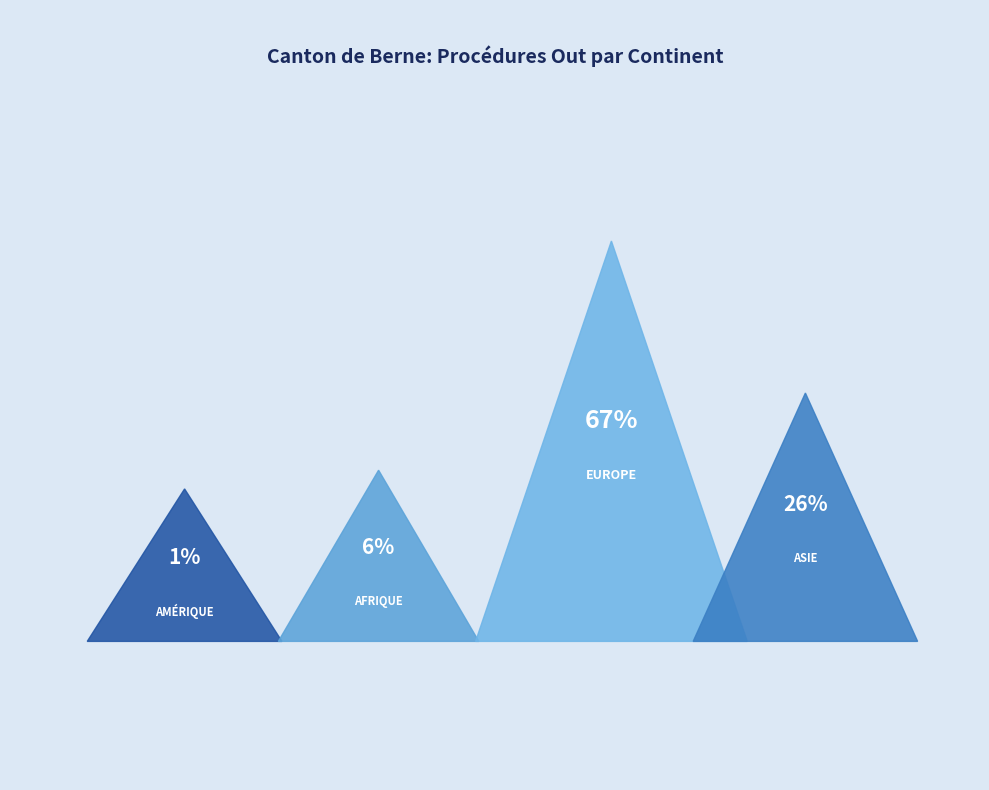

Rank the categories by value from highest to lowest.

Europe, Asie, Afrique, Amérique